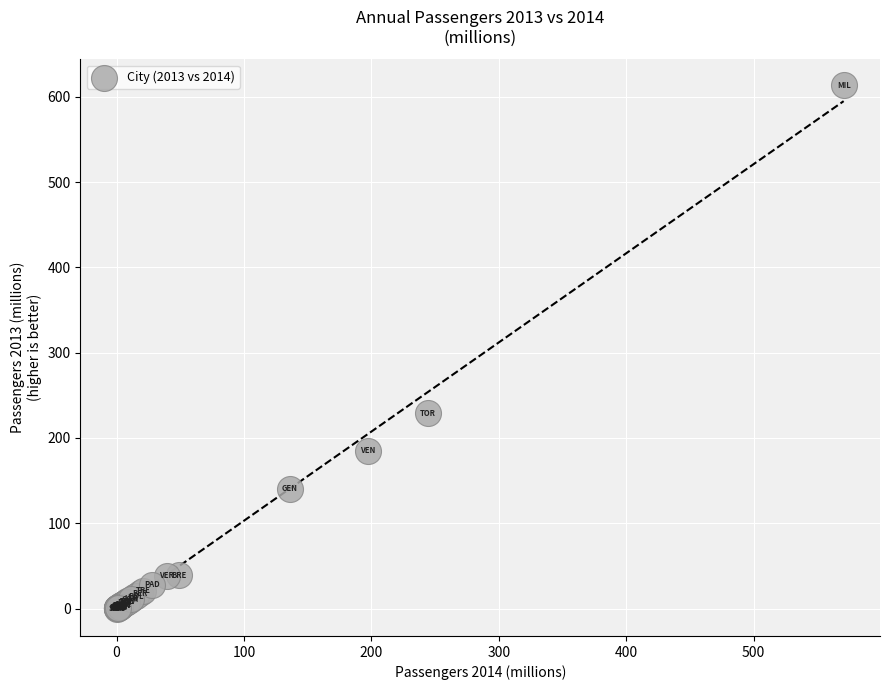

What Y value in the scatter plot is closest to 306?

229.0